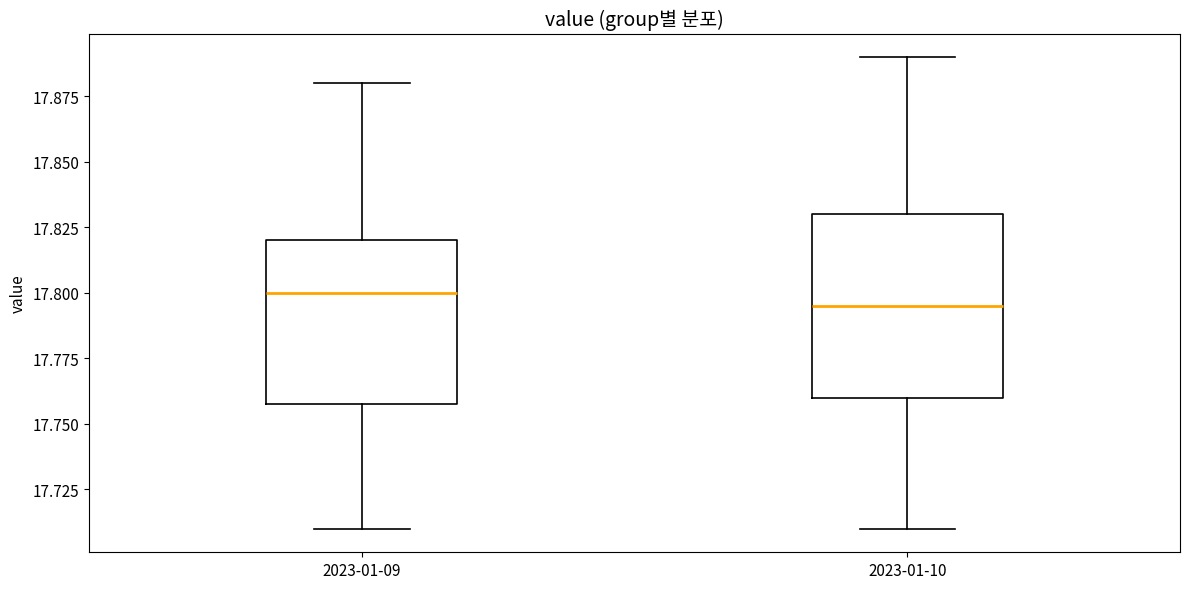

Reading left to right, transcribe this box plot: for each box, give where its median line is, the range the box spans, and where its two whiskers end, as read against the y-axis. The values are not printed on the chart, so give them approximately, as read against the axis.

2023-01-09: median 17.800, box 17.760 to 17.820, whiskers 17.710 to 17.880
2023-01-10: median 17.795, box 17.760 to 17.830, whiskers 17.710 to 17.890